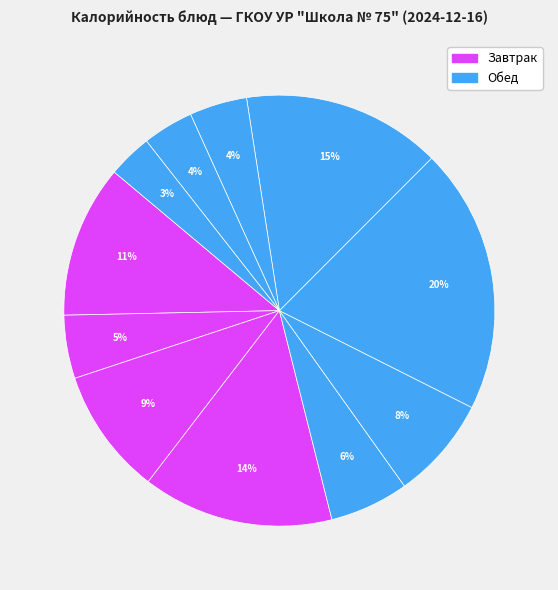

Is there a majority slice in this chart?

No